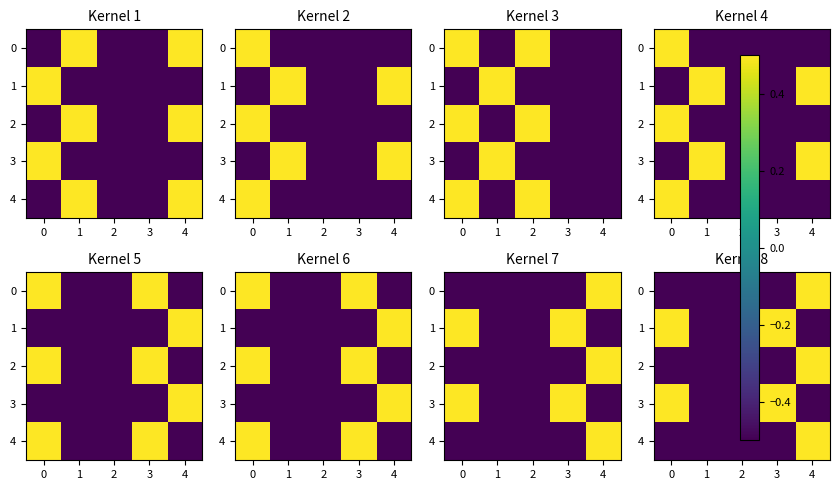

Is it true that row_4 equals 0.5 at 3?

True